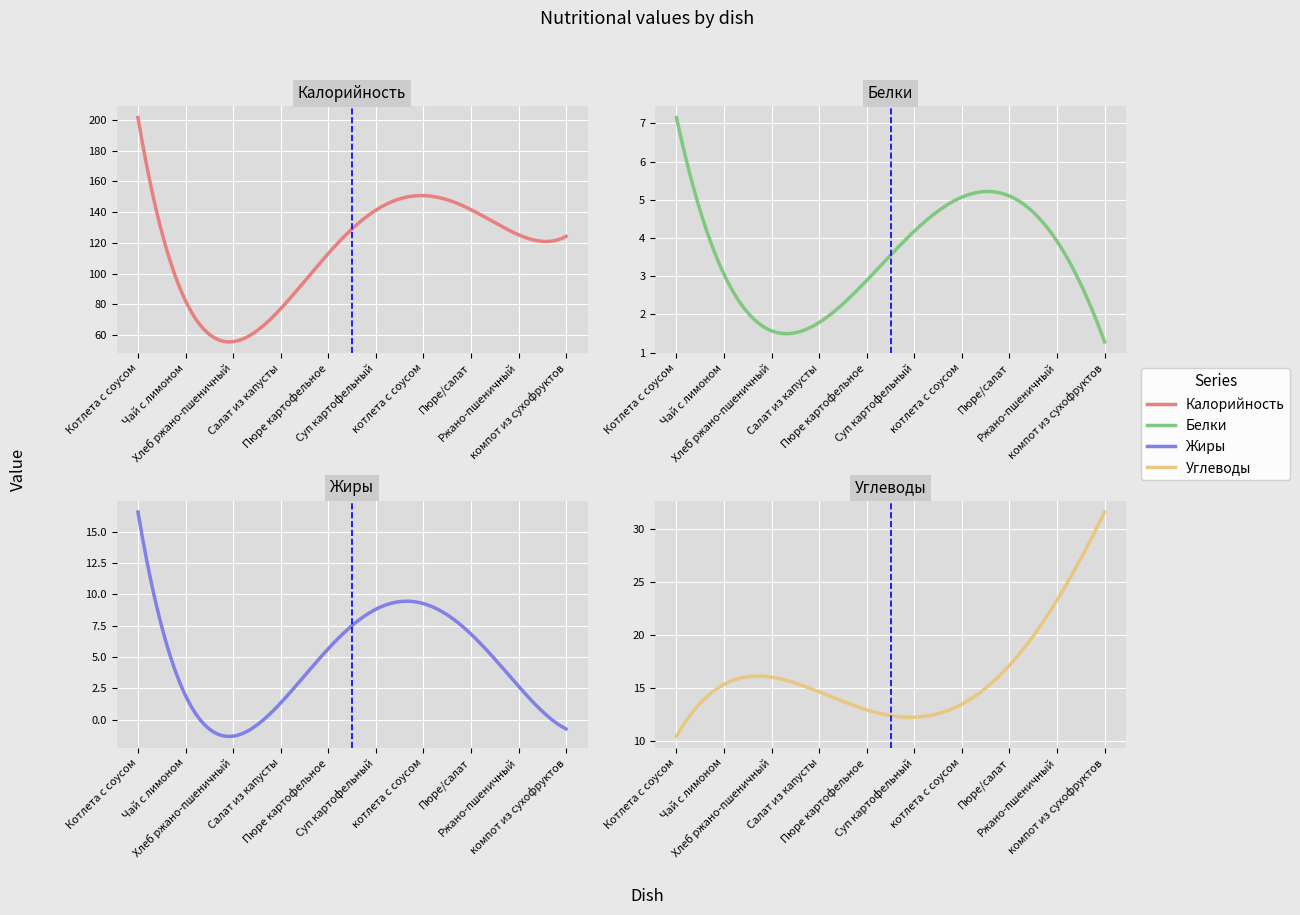

The Жиры series shows 0 at Ржано-пшеничный. True or false?

False